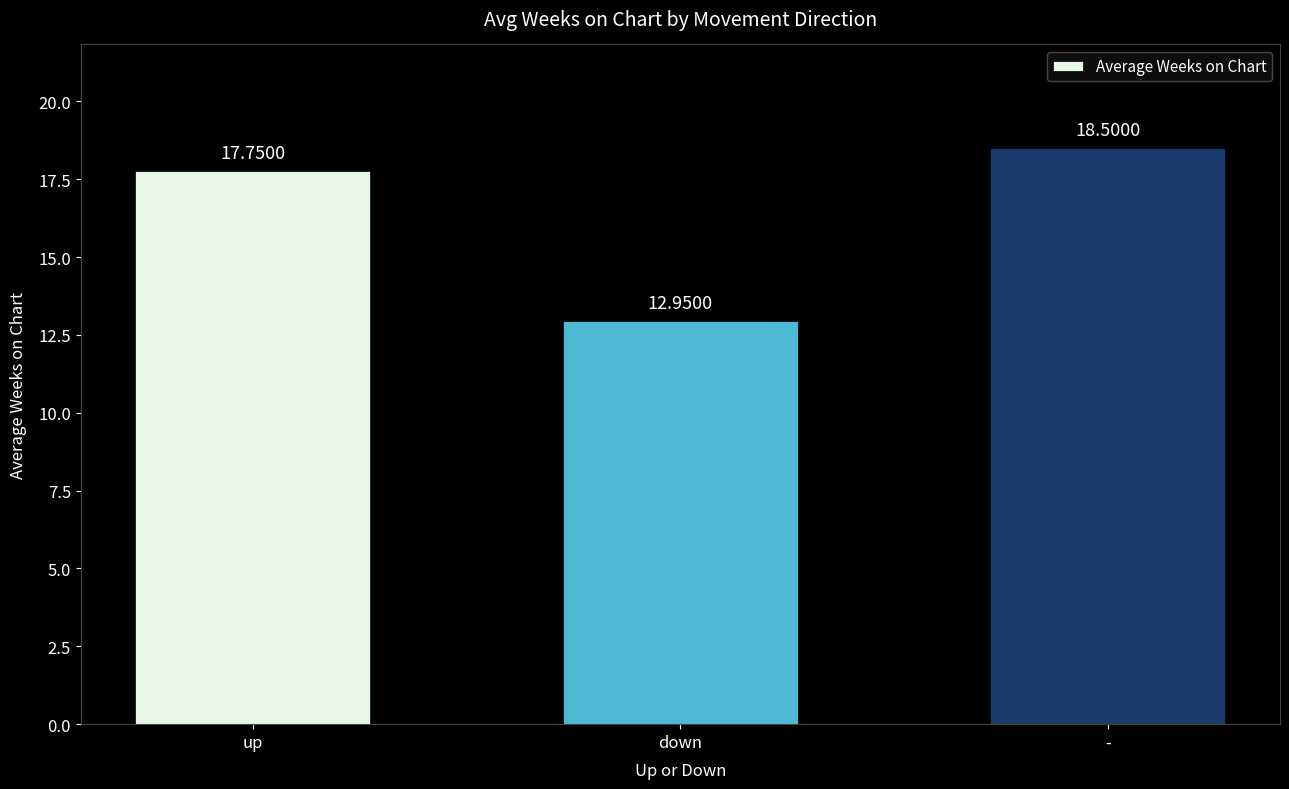

What value does the data have at up?

17.8